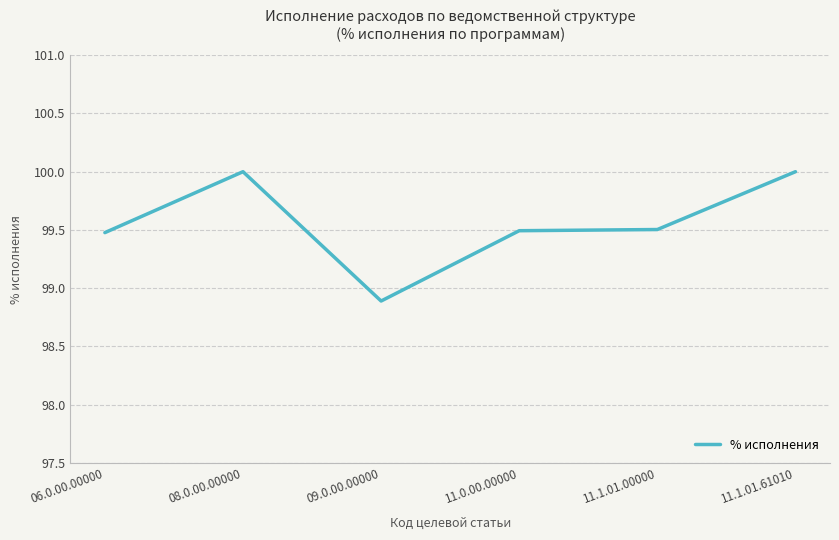

What is the minimum value shown in the chart?

98.9